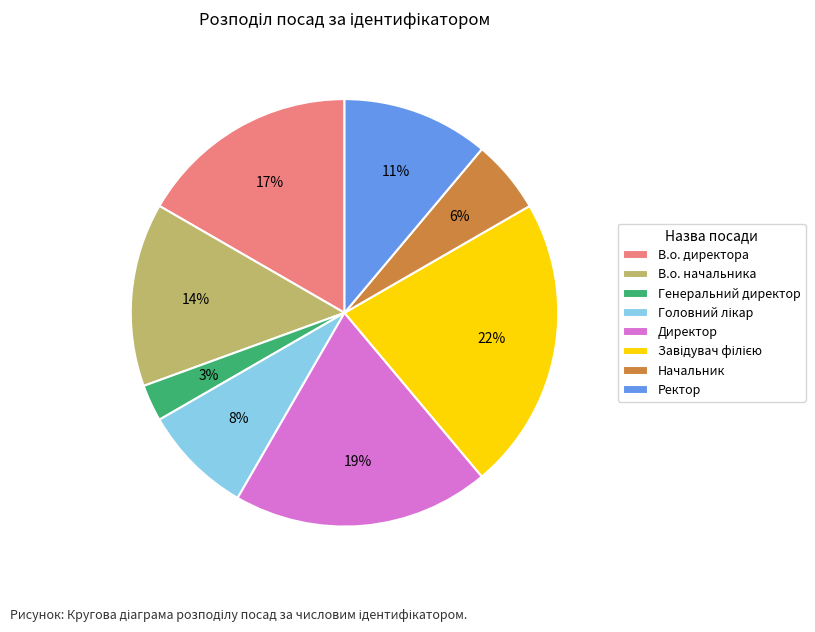

True or false: В.о. директора accounts for 17% of the total.

True